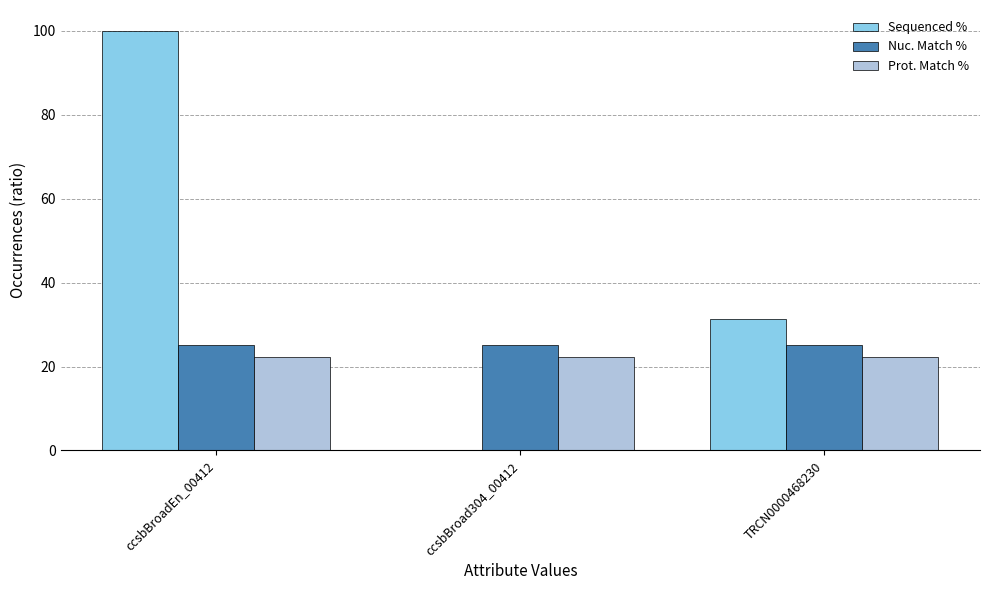

Which series has the largest total across all categories?

Sequenced %